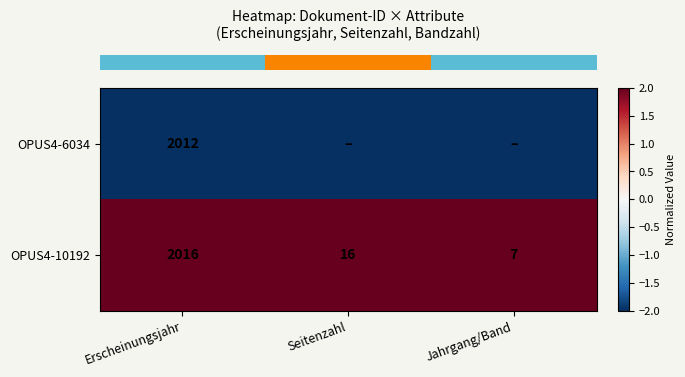

What is the smallest value displayed?

-2